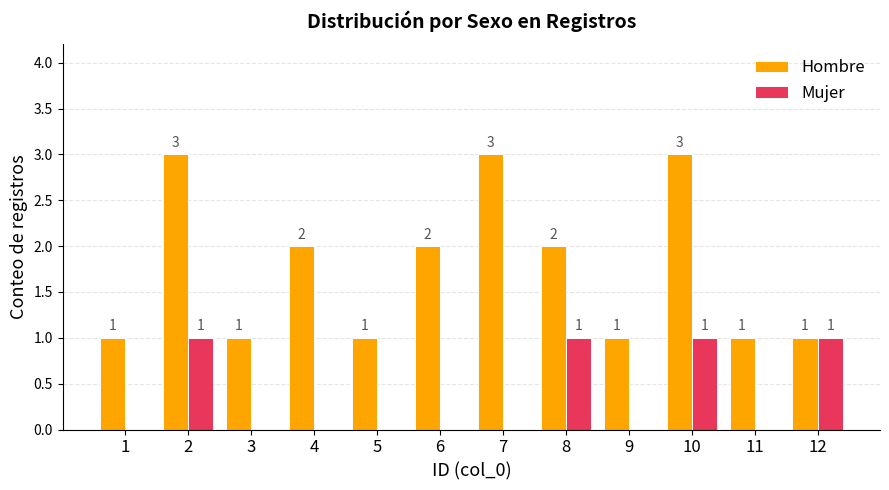

What are all the series names shown in the legend?

Hombre, Mujer